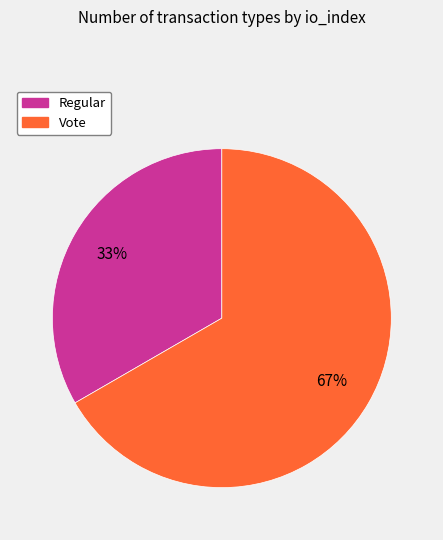

To the nearest percent, what is the average slice percentage?

50%